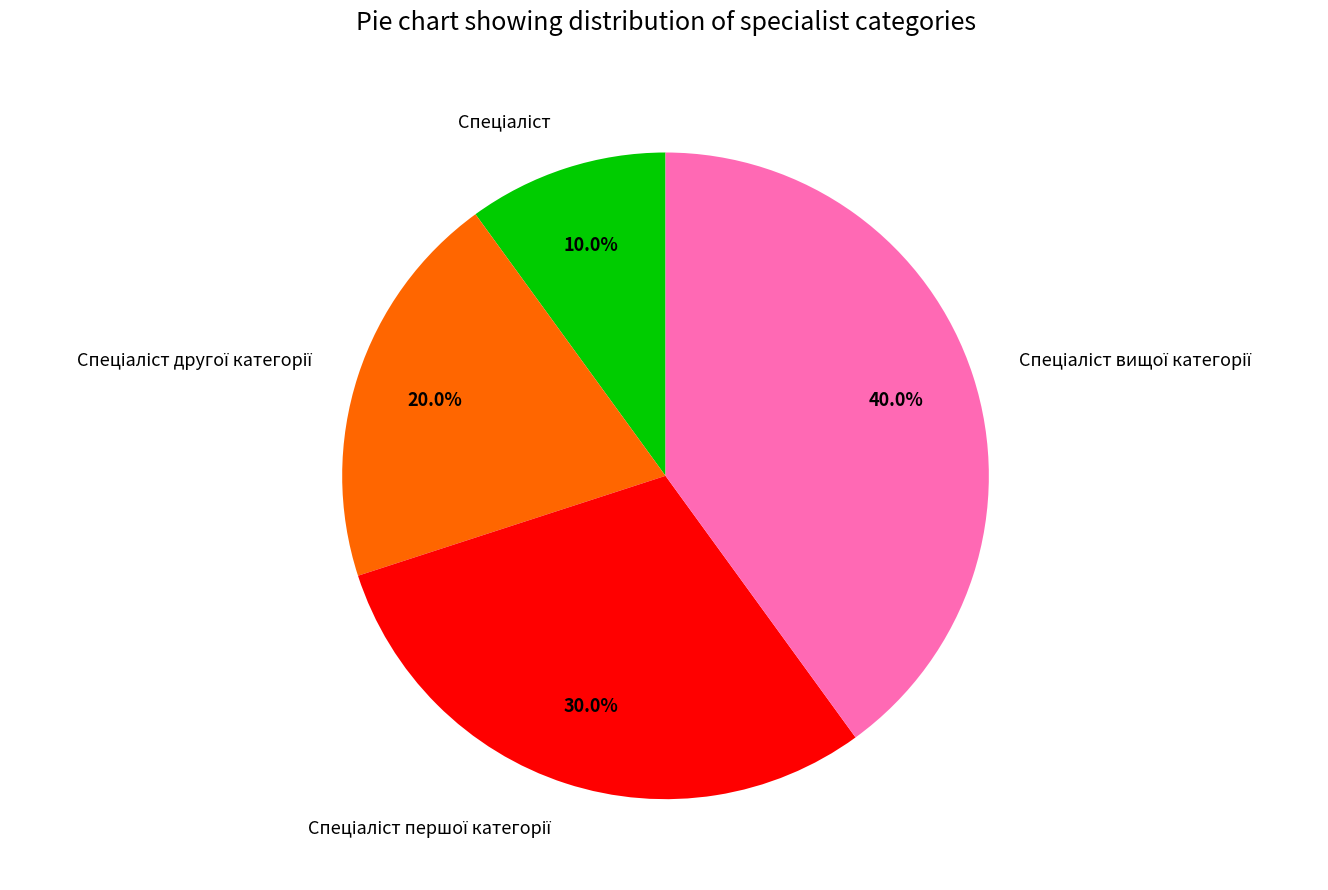

To the nearest percent, what is the average slice percentage?

25%